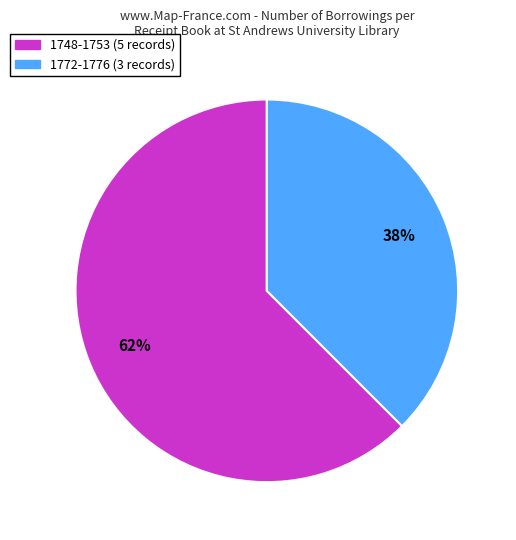

Count the number of slices in the pie.

2